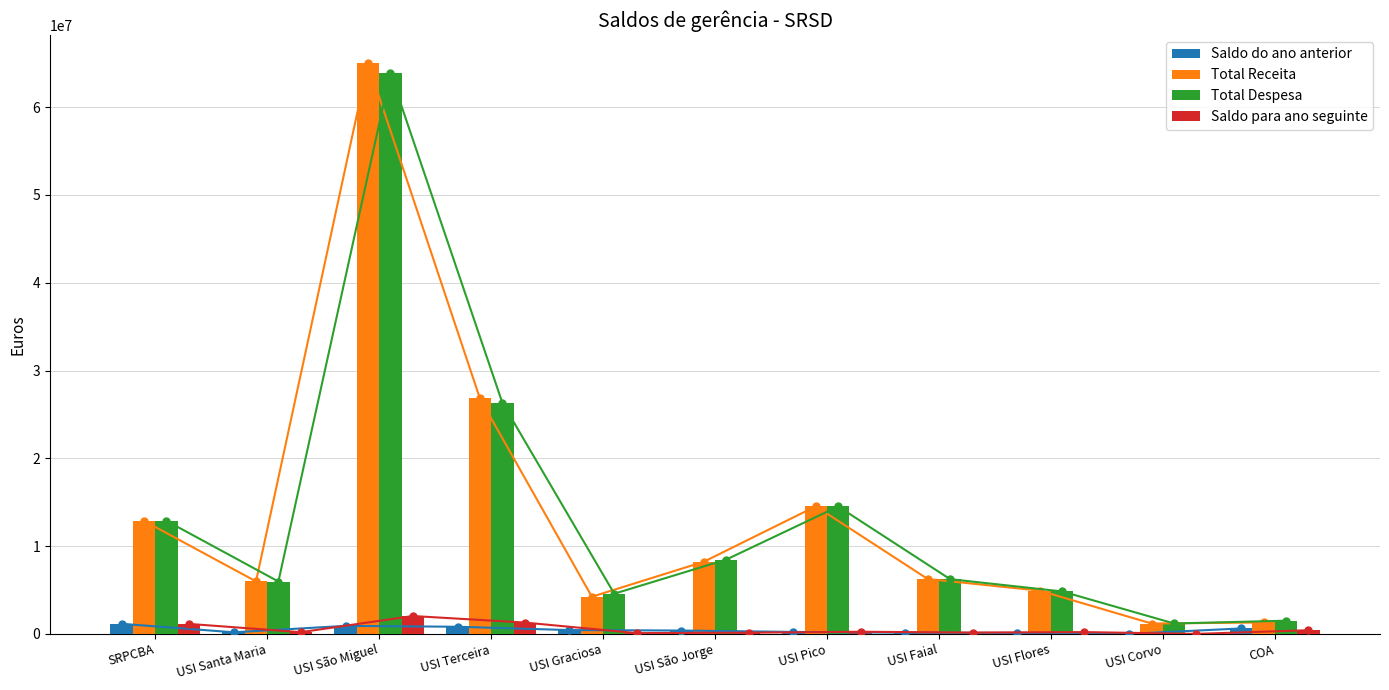

Reading left to right, what are all the values shown in this chart?

Saldo do ano anterior: SRPCBA=1155577.9	USI Santa Maria=187078.6	USI São Miguel=918813.0	USI Terceira=818586.3	USI Graciosa=440753.6	USI São Jorge=387200.5	USI Pico=229828.2	USI Faial=140936.0	USI Flores=117330.7	USI Corvo=12625.9	COA=626236.5
Total Receita: SRPCBA=12875300.2	USI Santa Maria=5984338.6	USI São Miguel=64993233.5	USI Terceira=26825581.8	USI Graciosa=4238175.0	USI São Jorge=8224083.6	USI Pico=14537736.2	USI Faial=6257830.3	USI Flores=4934023.5	USI Corvo=1188825.4	COA=1304303.4
Total Despesa: SRPCBA=12883869.9	USI Santa Maria=5971083.9	USI São Miguel=63869615.3	USI Terceira=26347485.9	USI Graciosa=4583607.5	USI São Jorge=8470409.8	USI Pico=14518137.6	USI Faial=6241310.8	USI Flores=4841292.0	USI Corvo=1193595.4	COA=1507651.6
Saldo para ano seguinte: SRPCBA=1144793.7	USI Santa Maria=200333.4	USI São Miguel=2042431.2	USI Terceira=1296682.2	USI Graciosa=95321.1	USI São Jorge=140874.3	USI Pico=249426.9	USI Faial=157455.5	USI Flores=210062.1	USI Corvo=7856.0	COA=422888.3